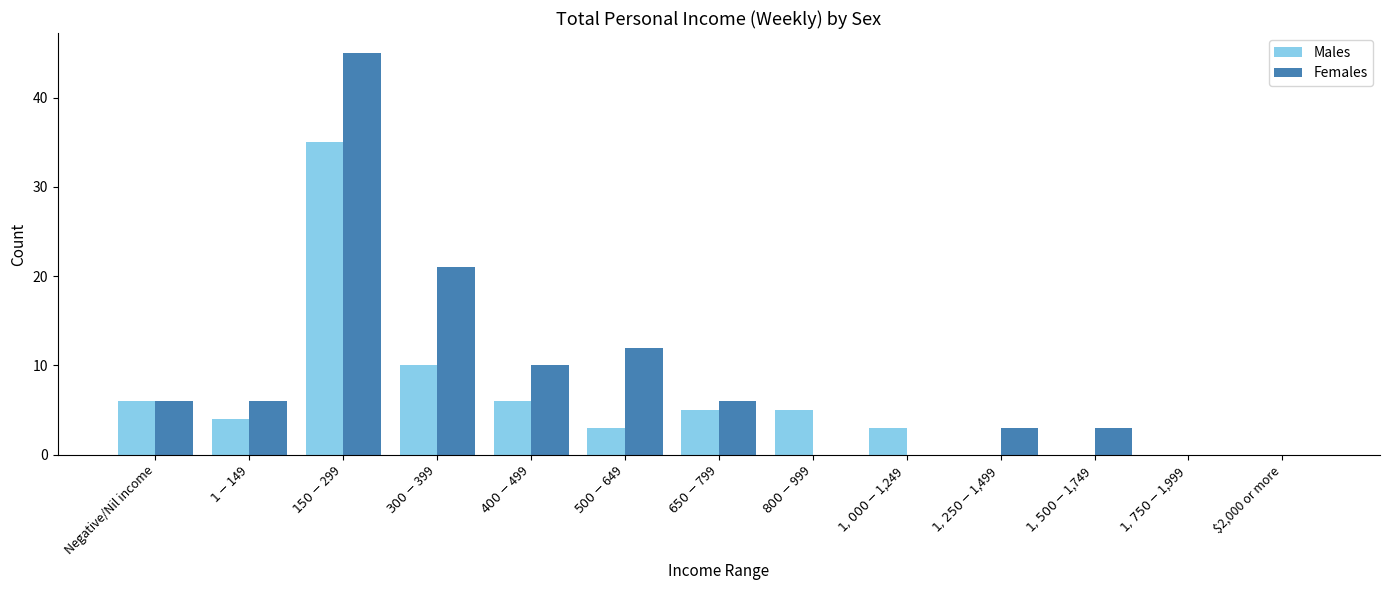

How many data points does each series have?

13